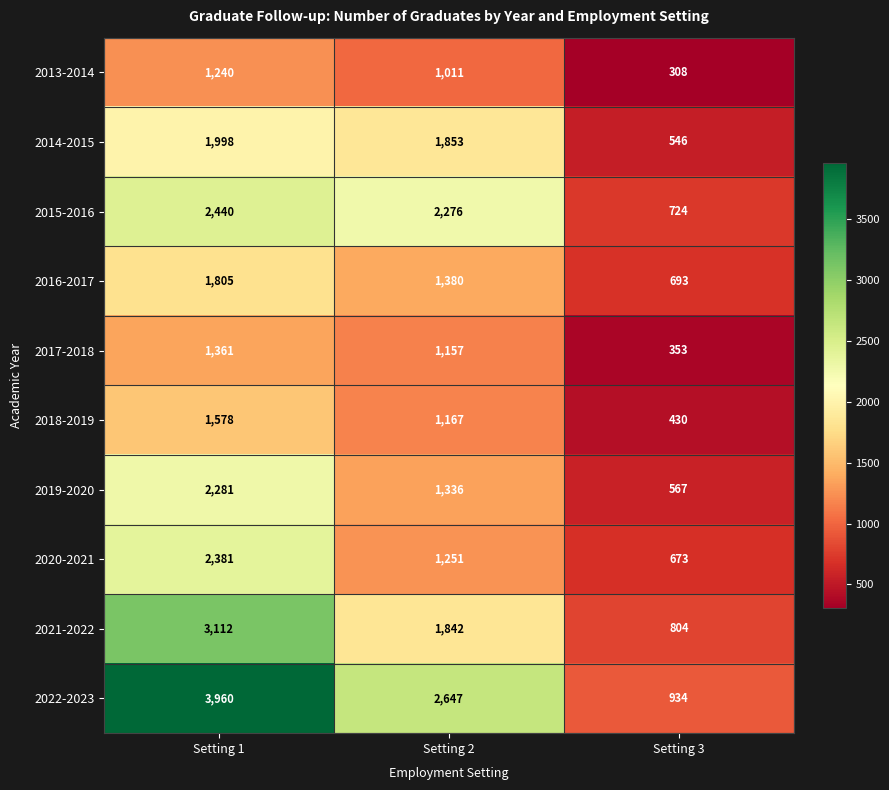

Reading left to right, what are all the values shown in this chart?

2013-2014: 1240	1011	308
2014-2015: 1998	1853	546
2015-2016: 2440	2276	724
2016-2017: 1805	1380	693
2017-2018: 1361	1157	353
2018-2019: 1578	1167	430
2019-2020: 2281	1336	567
2020-2021: 2381	1251	673
2021-2022: 3112	1842	804
2022-2023: 3960	2647	934